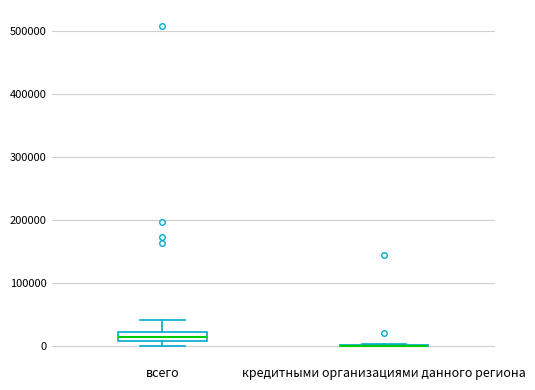

Comparing the boxes themselves (not the whiskers), which one is the tallest?

всего